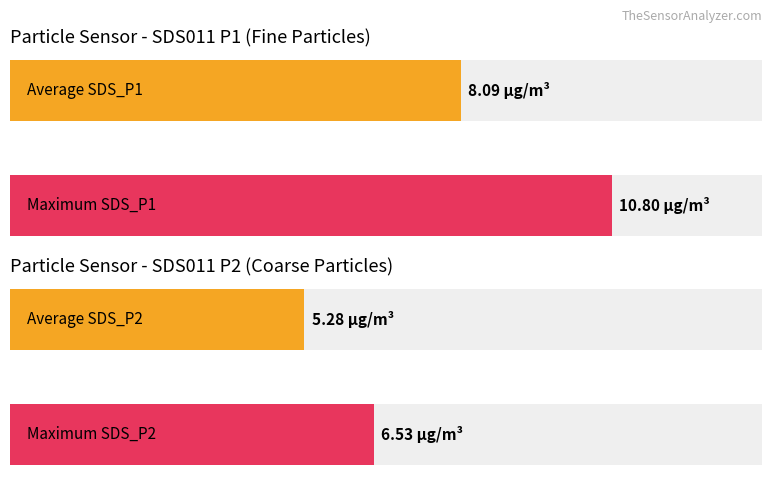

List the series in order of their peak value, lowest first.

SDS_P2, SDS_P1